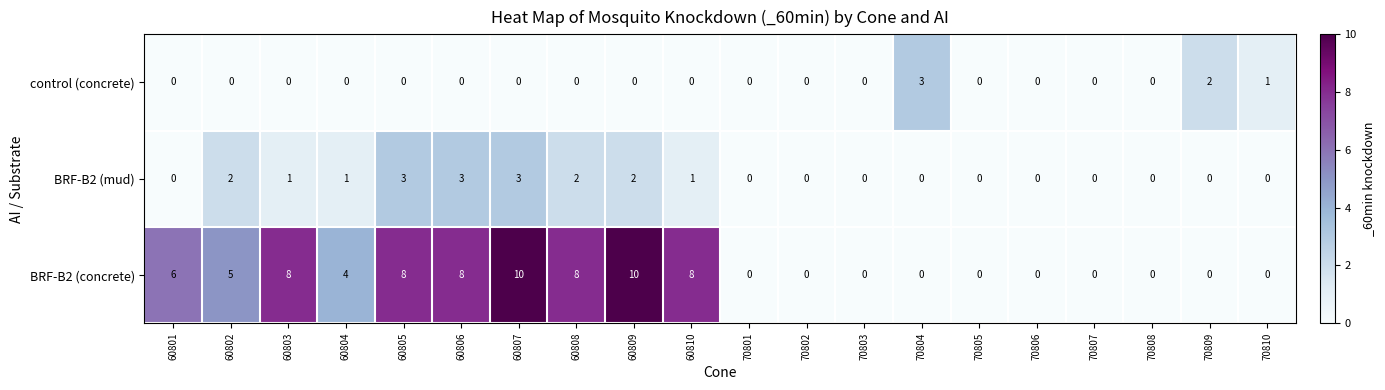

How many positive values does the control (concrete) series have?

3